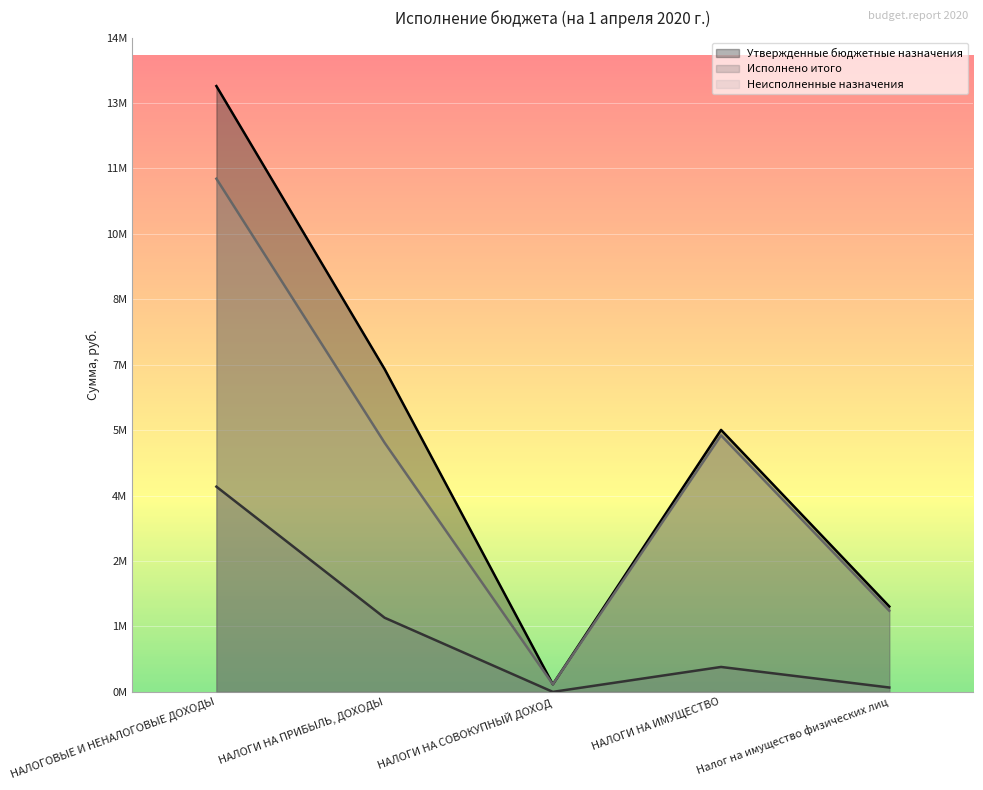

How many distinct data groups are displayed?

3